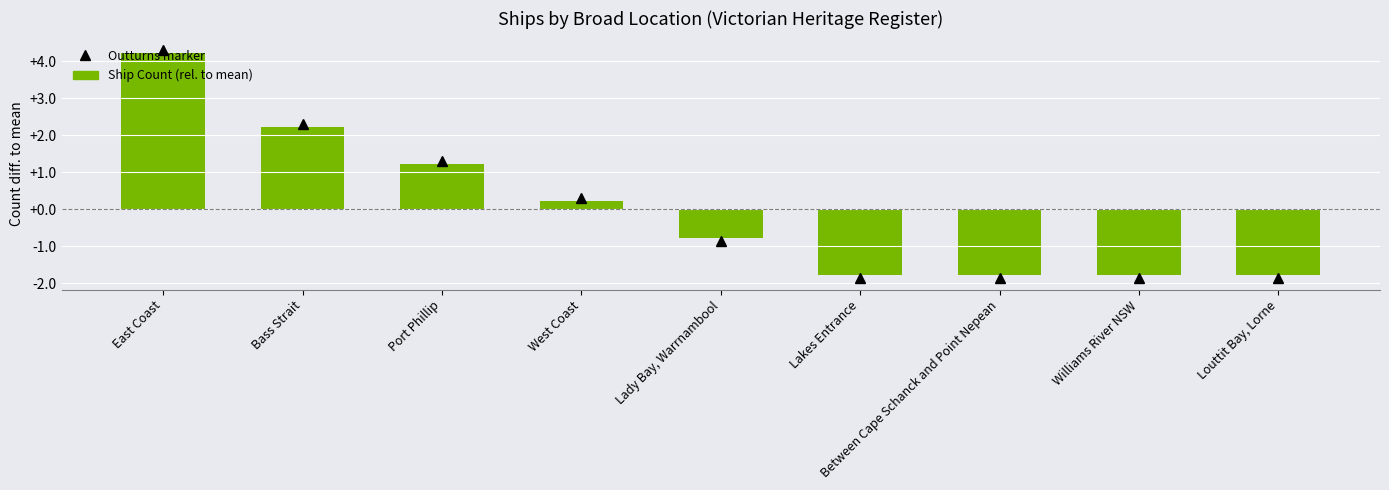

What is the label of the 1st bar from the right?

Louttit Bay, Lorne